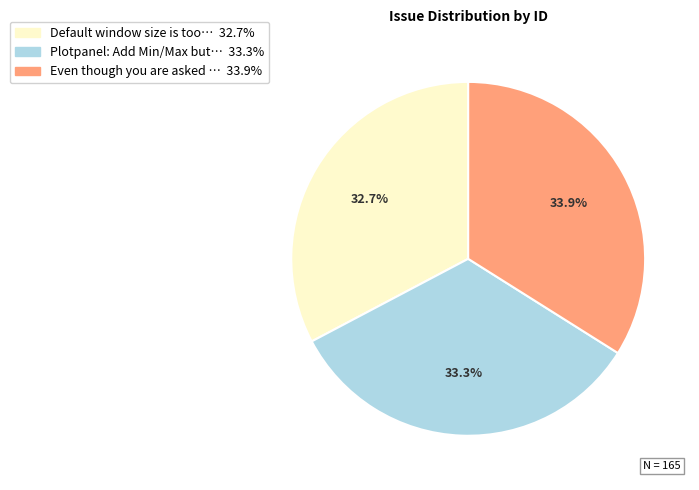

Is there any slice that represents more than half of the pie?

No